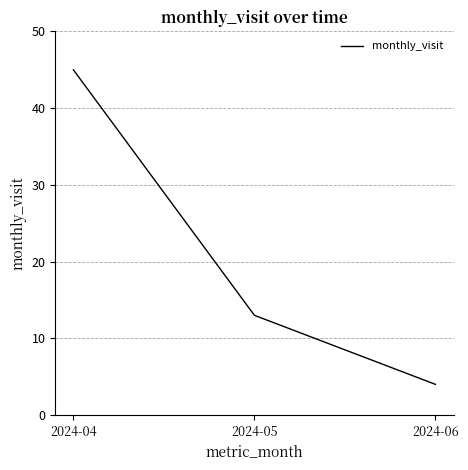

How many lines are shown in the chart?

1